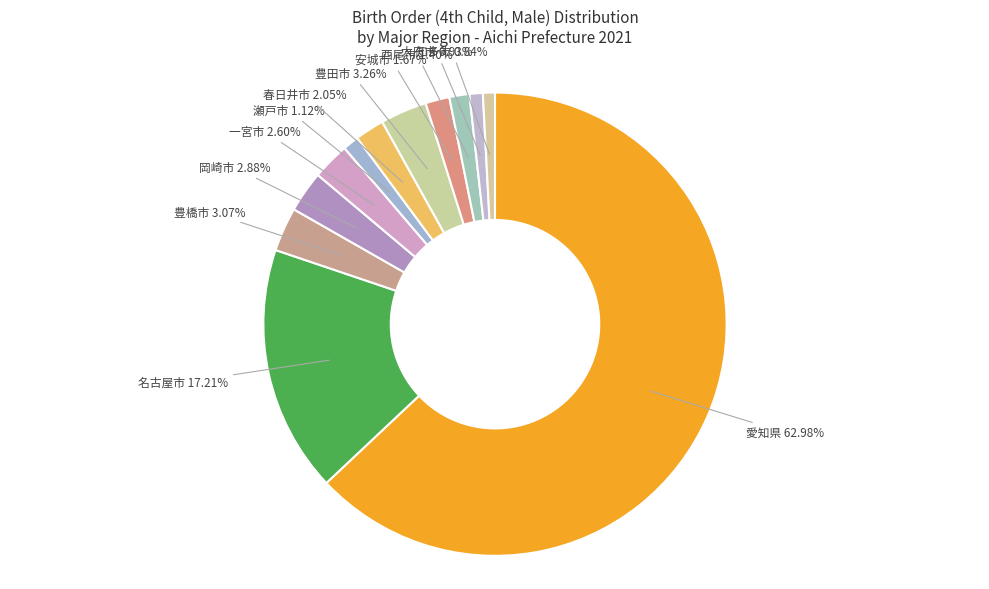

How many slices are in this pie chart?

12